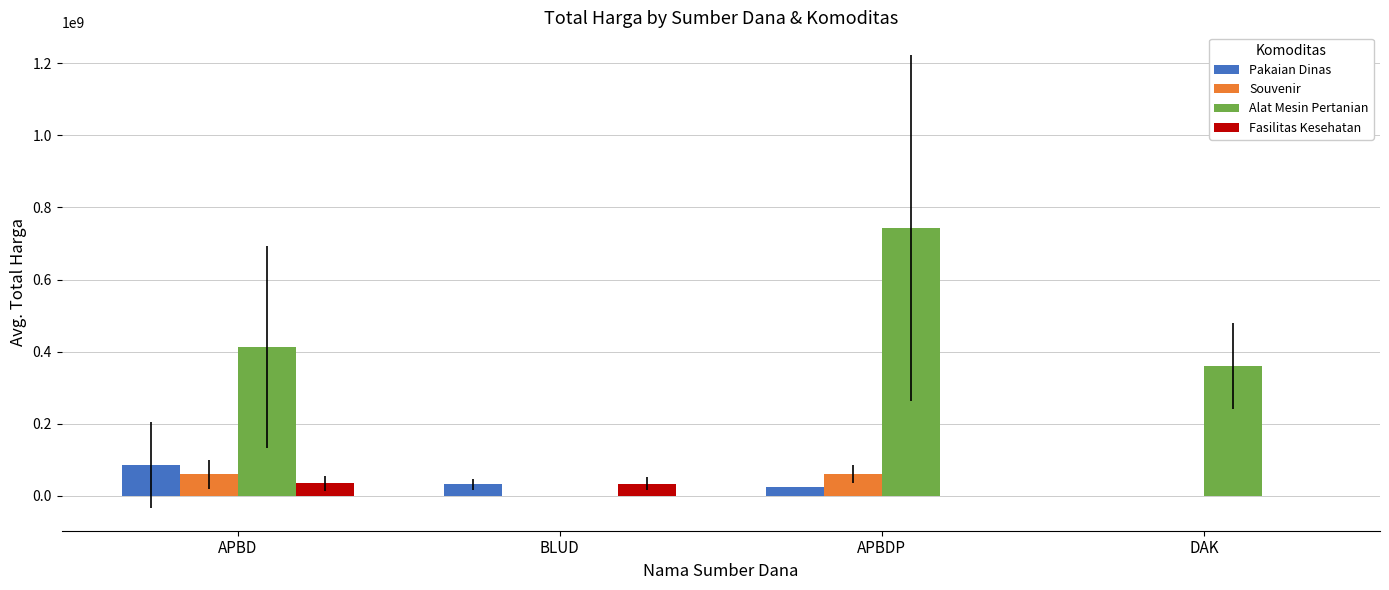

The Fasilitas Kesehatan series shows 0 at APBDP. True or false?

True